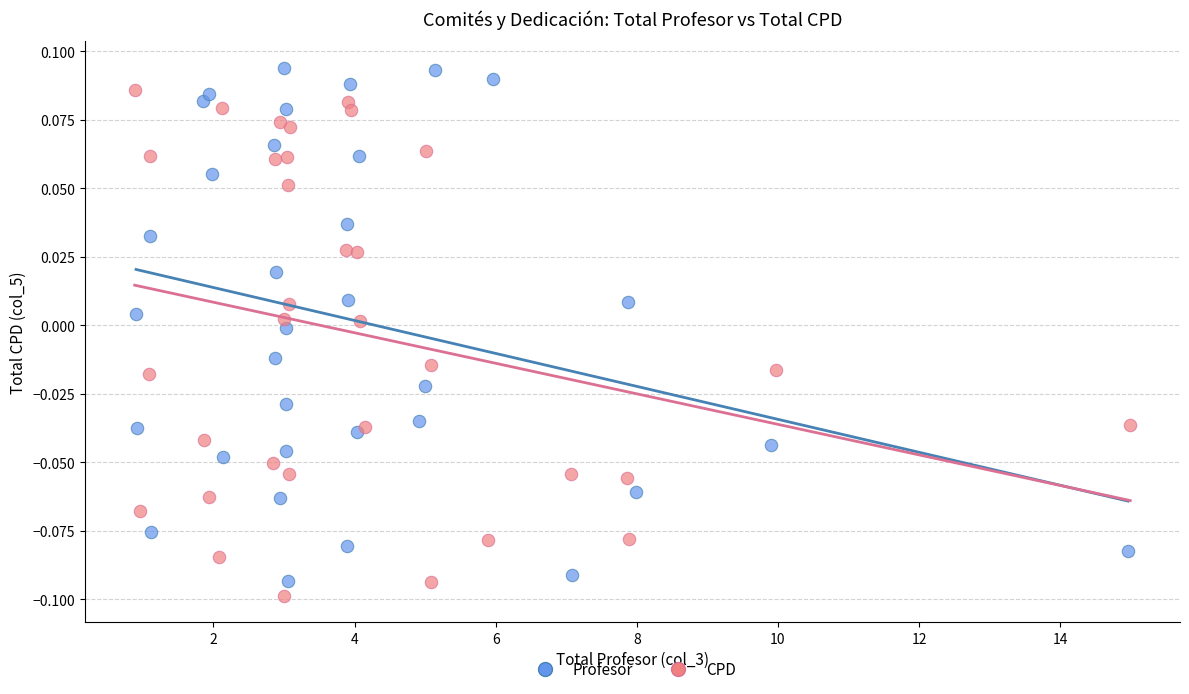

Which series has the largest Y range (max minus min)?

Profesor